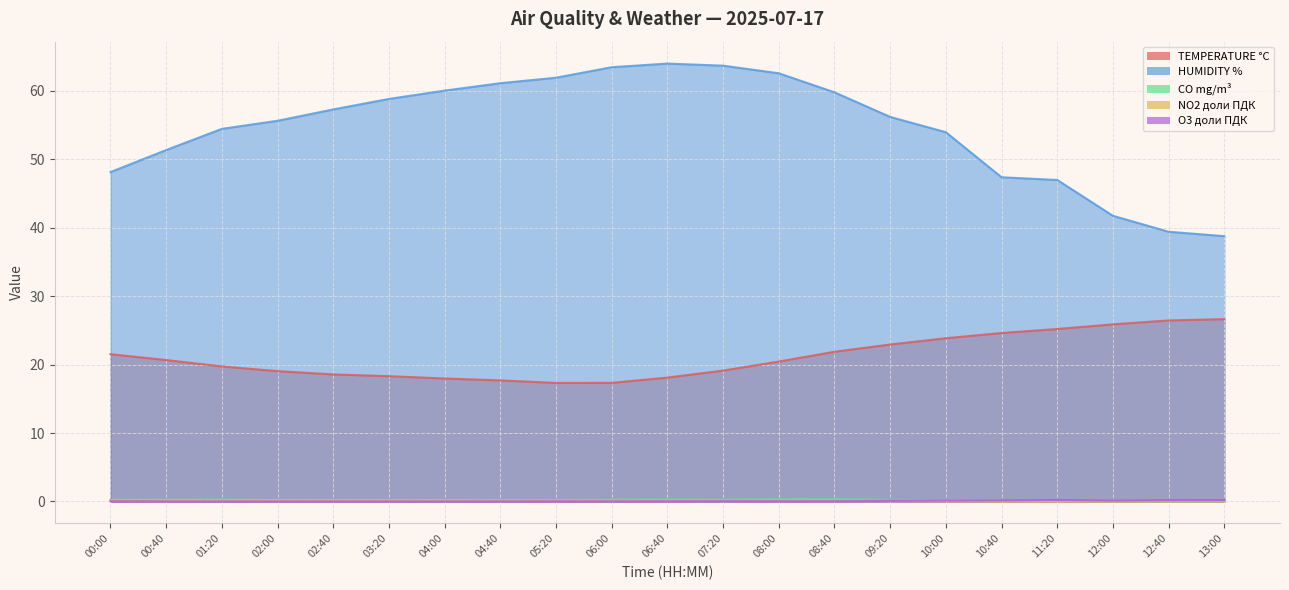

Which has a higher value, 08:40 or 10:40?

10:40